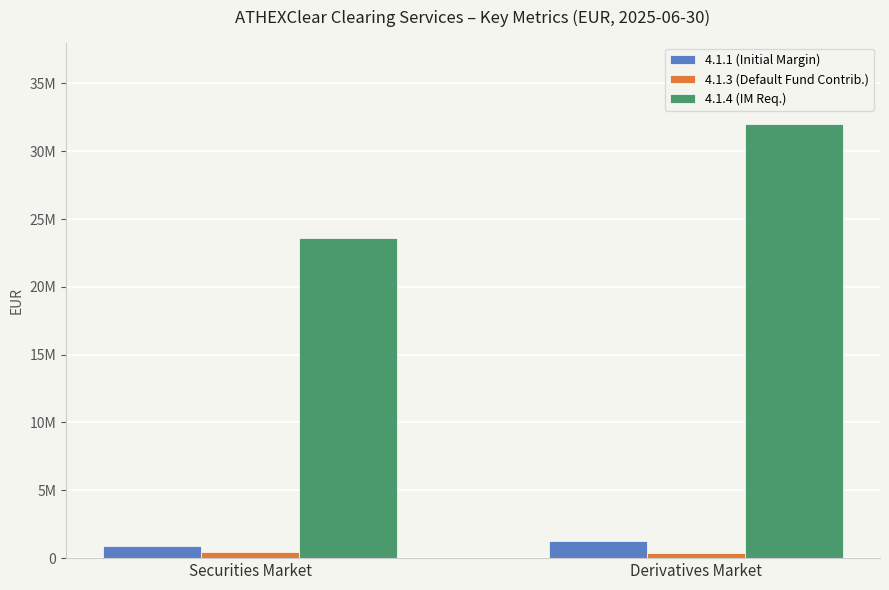

Rank the categories by 4.1.4 (IM Req.) value from highest to lowest.

Derivatives Market, Securities Market